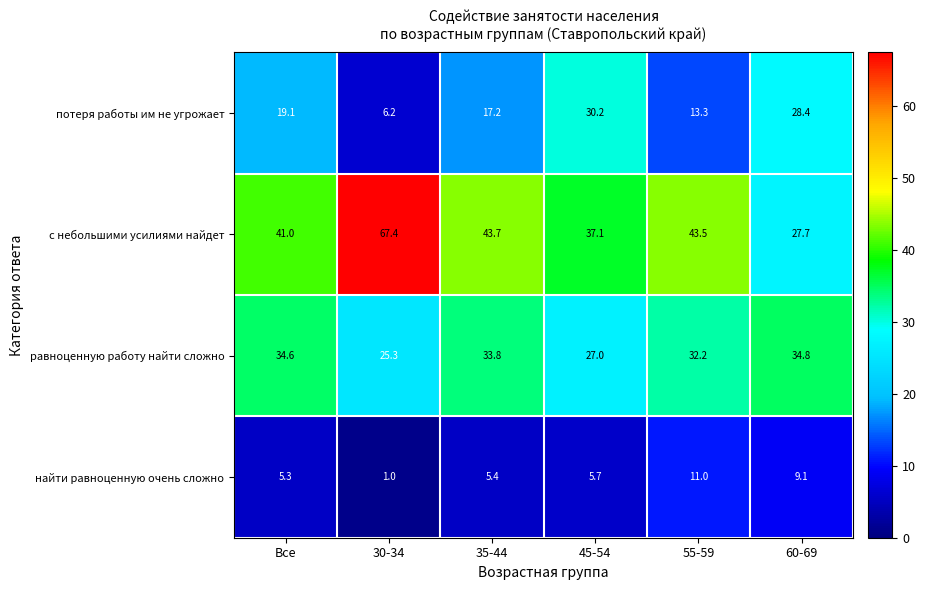

Which category has the lowest value in the потеря работы им не угрожает series?

30-34